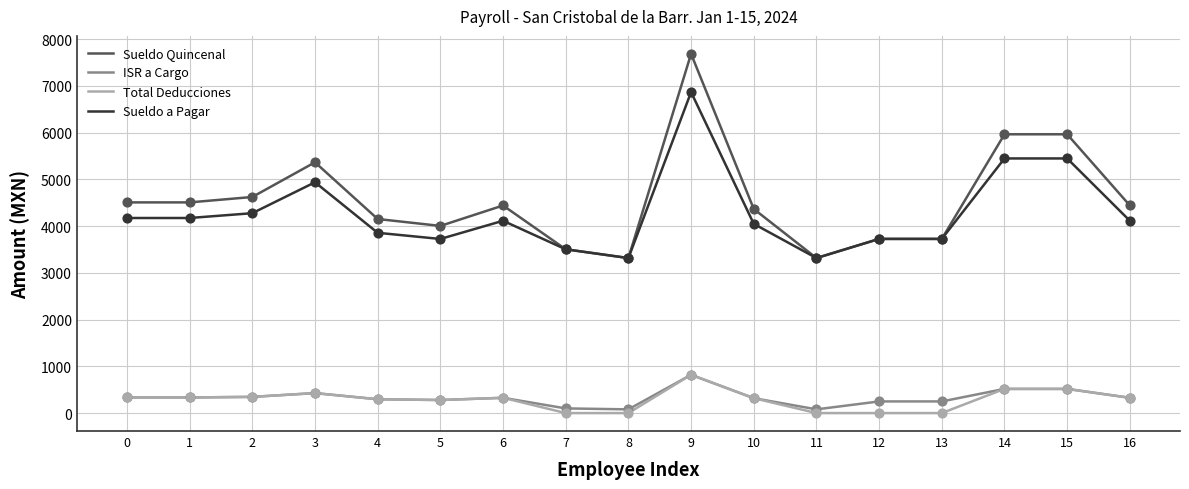

What are all the series names shown in the legend?

Sueldo Quincenal, ISR a Cargo, Total Deducciones, Sueldo a Pagar